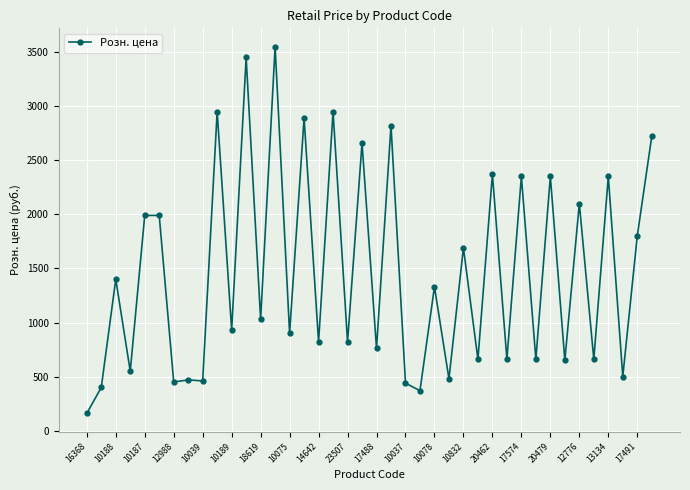

What is the value of the 1st point from the left?

160